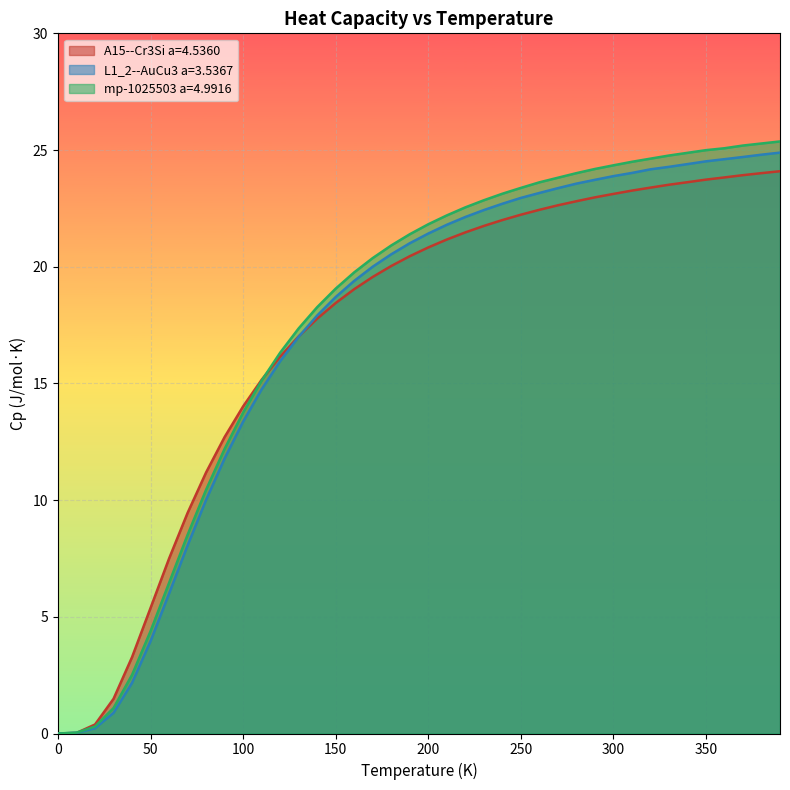

What is the greatest value displayed?

25.4